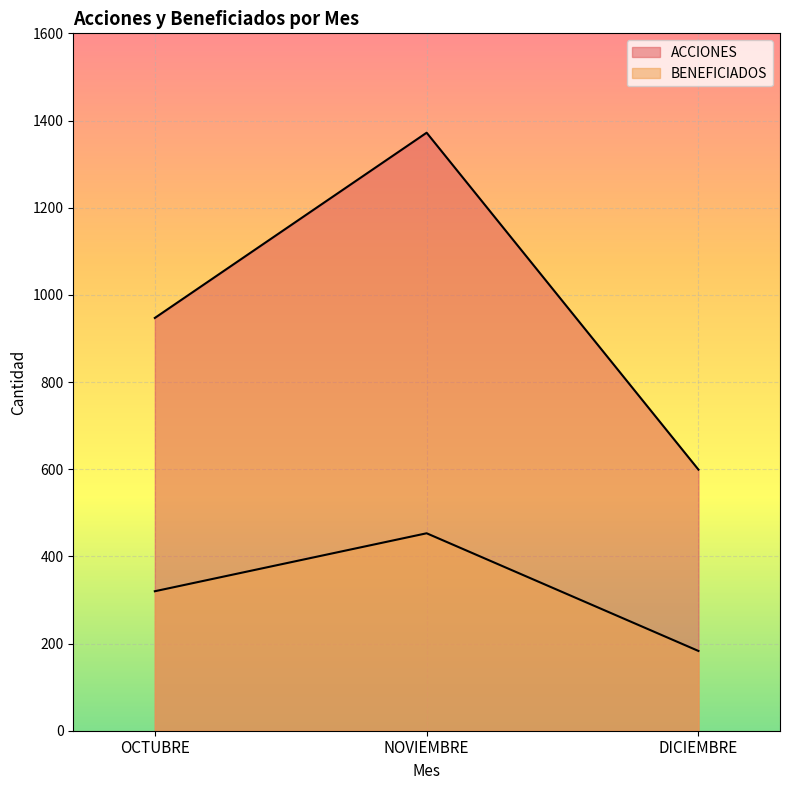

Rank the series at DICIEMBRE from lowest to highest value.

BENEFICIADOS, ACCIONES